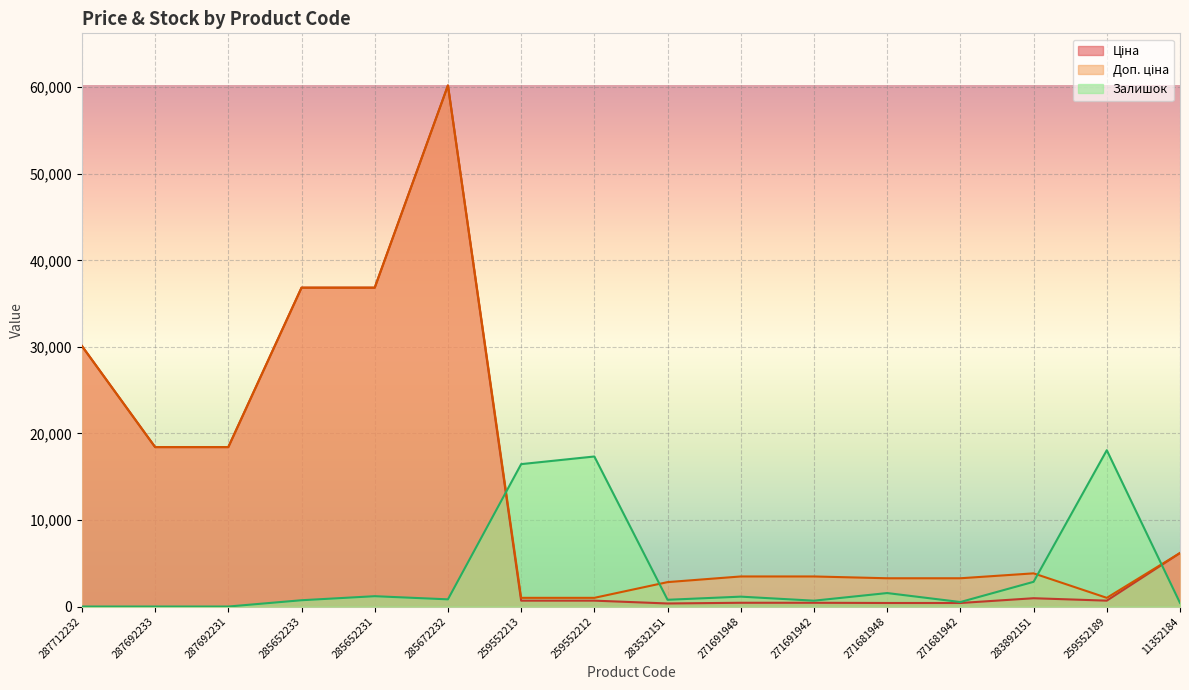

The value of Доп. ціна at 11352184 is 8101.5. True or false?

False